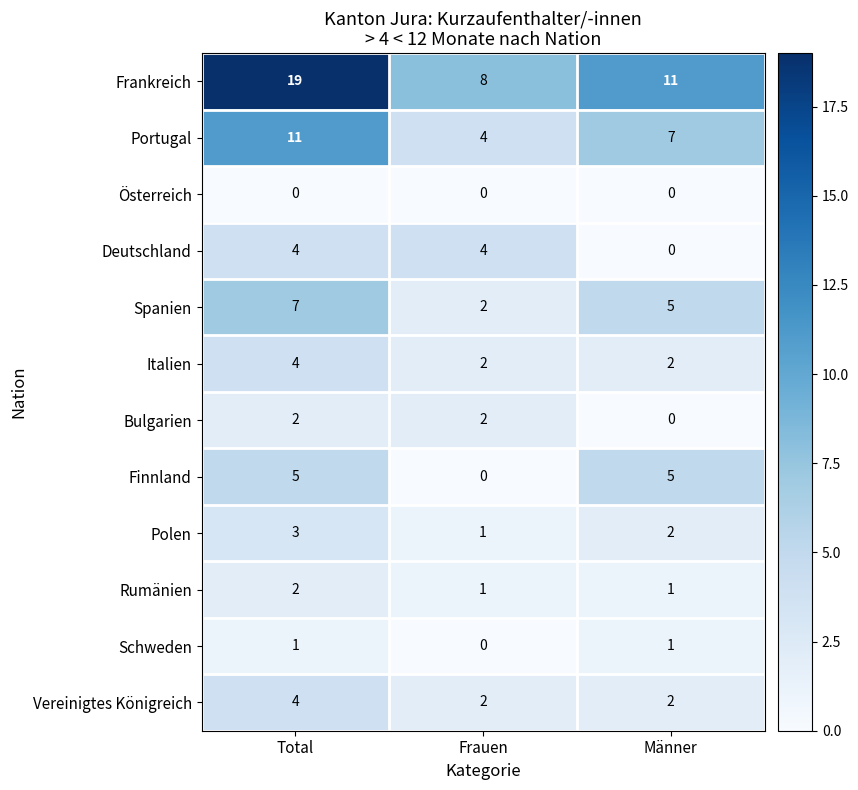

What is the spread (max minus min) of values at Männer?

11